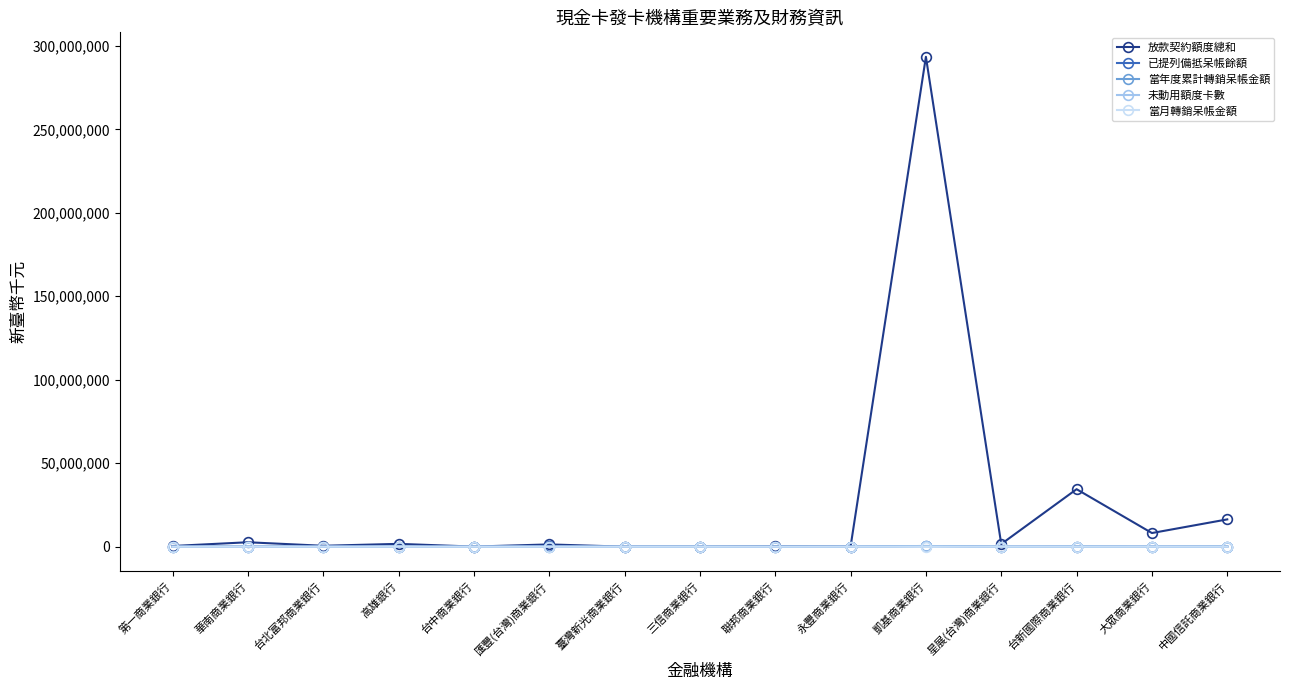

What is the difference between the second highest and second lowest values in the 未動用額度卡數 series?

53587